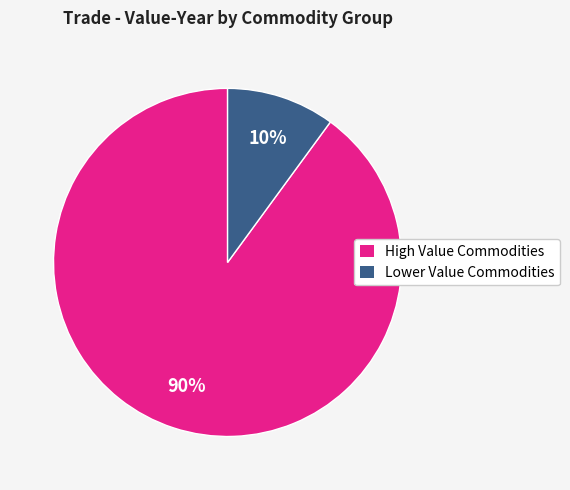

Is there a majority slice in this chart?

Yes